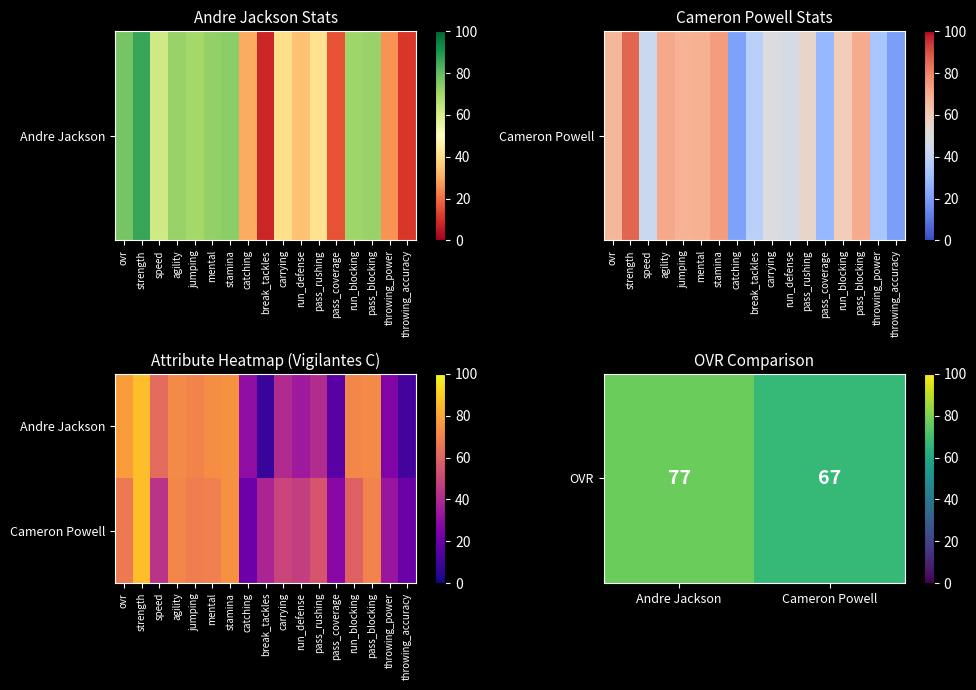

What is the minimum value for Cameron Powell?

20